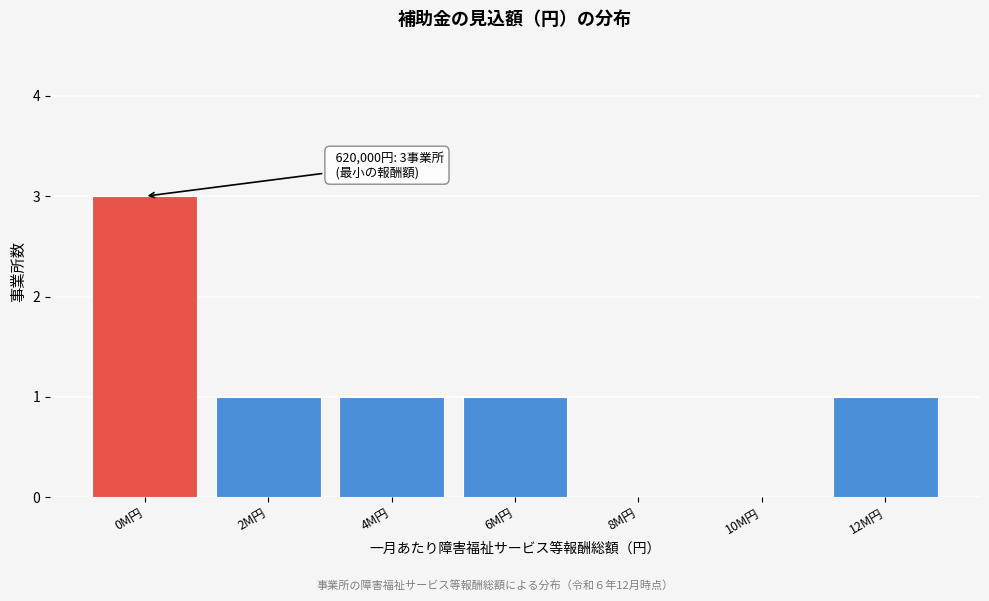

Reading left to right, list all the values displayed in this chart.

0M円=3	2M円=1	4M円=1	6M円=1	8M円=0	10M円=0	12M円=1